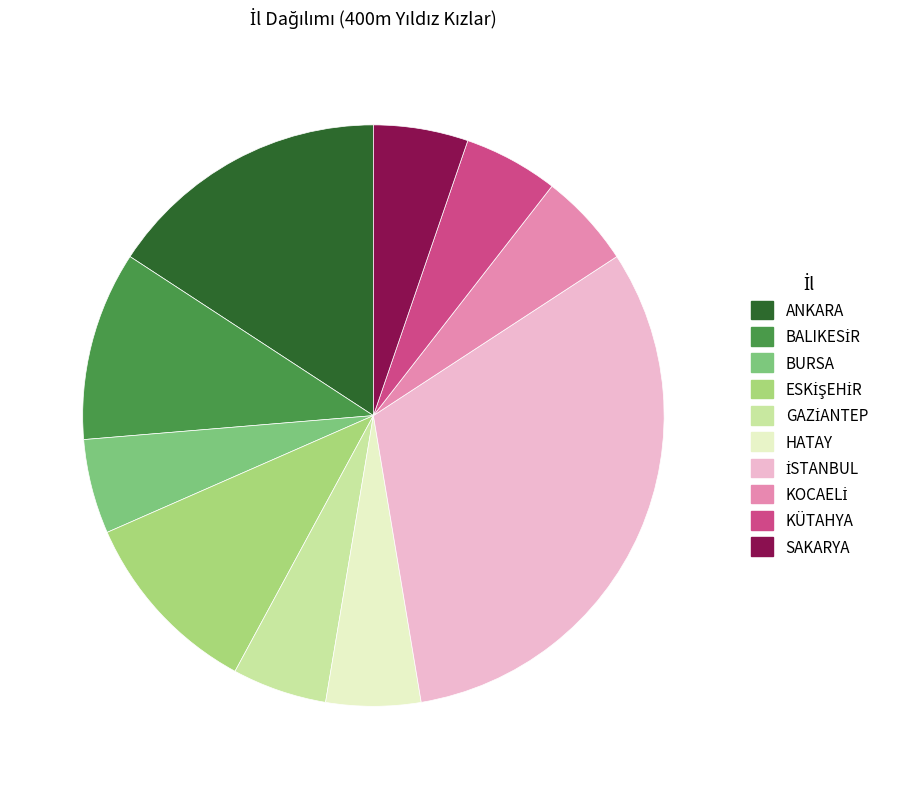

What is the ratio of the value at BURSA to the value at HATAY?

1.0